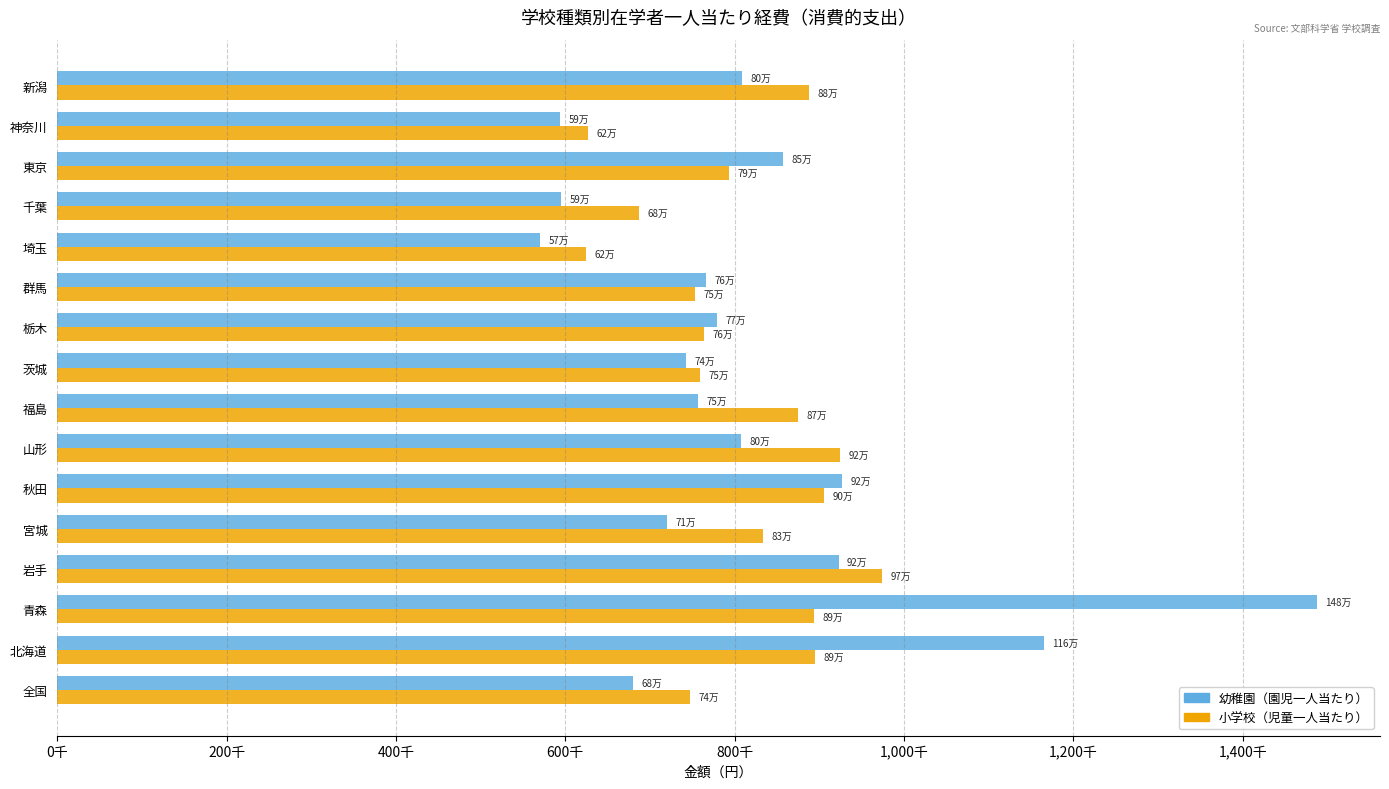

What are all the series names shown in the legend?

幼稚園（園児一人当たり）, 小学校（児童一人当たり）